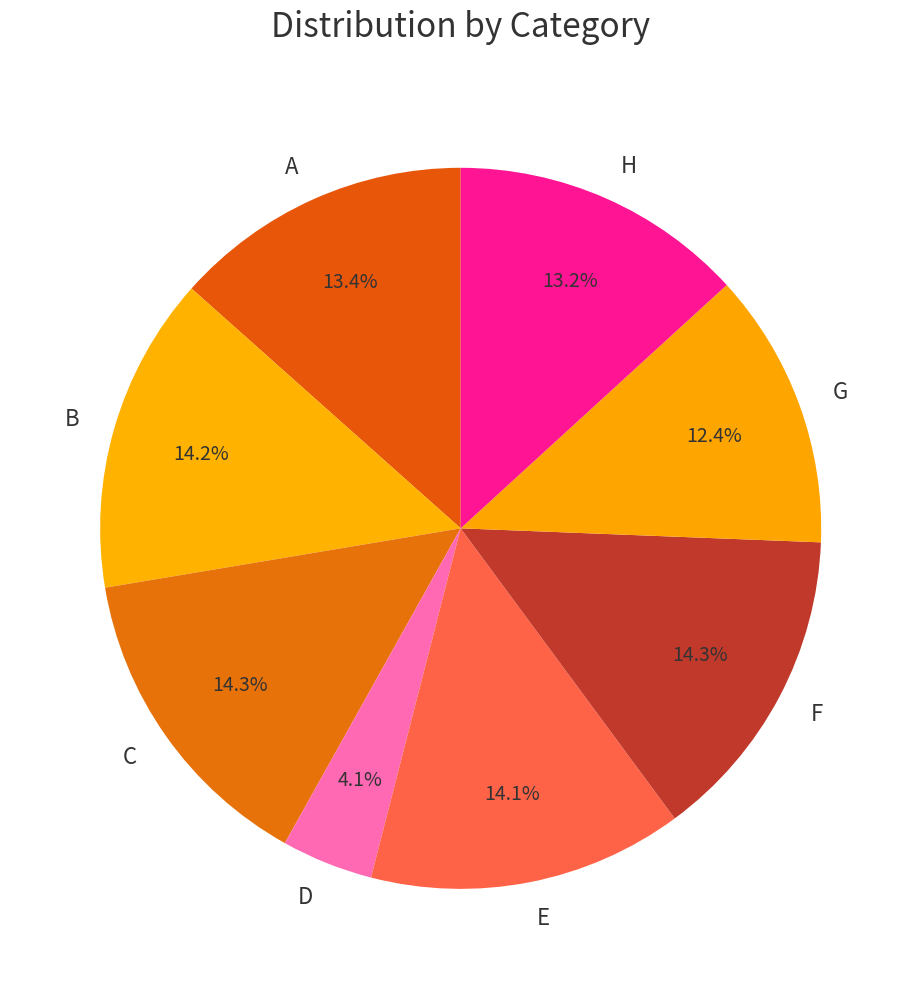

What is the total percentage of D and B?

18.3%